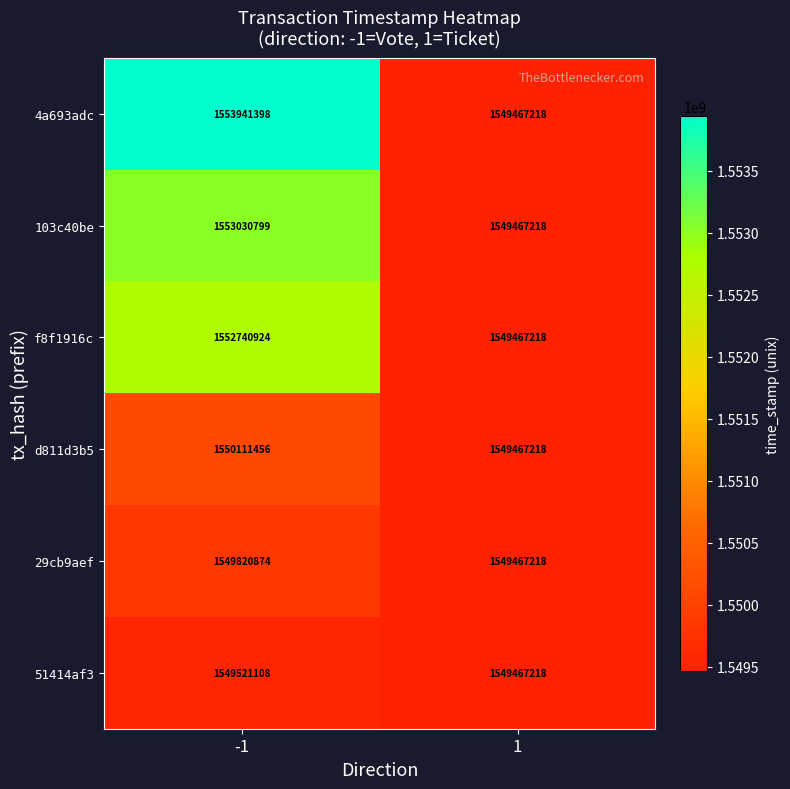

Between -1 and 1, which series saw the biggest shift?

4a693adc